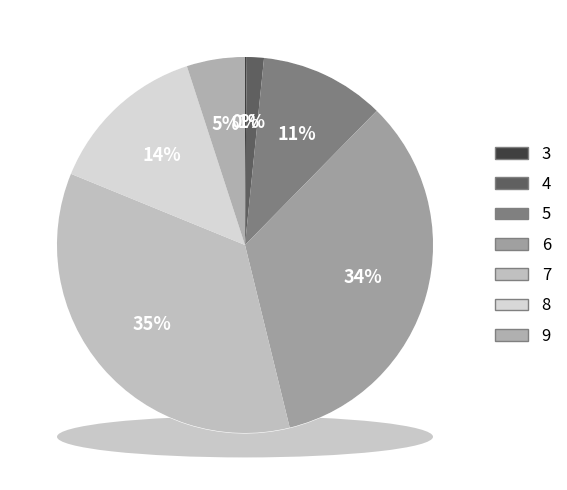

Does any single category account for the majority?

No